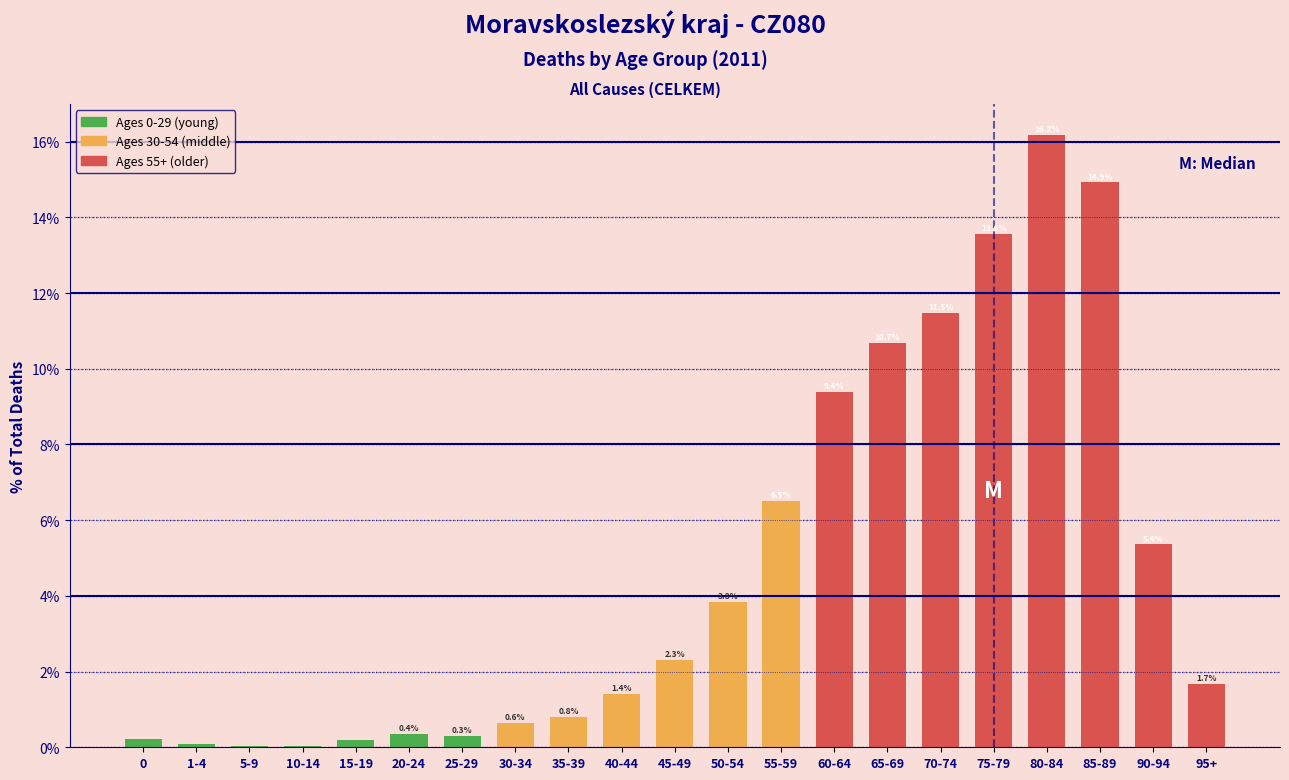

Which category has the highest value across all series?

80-84